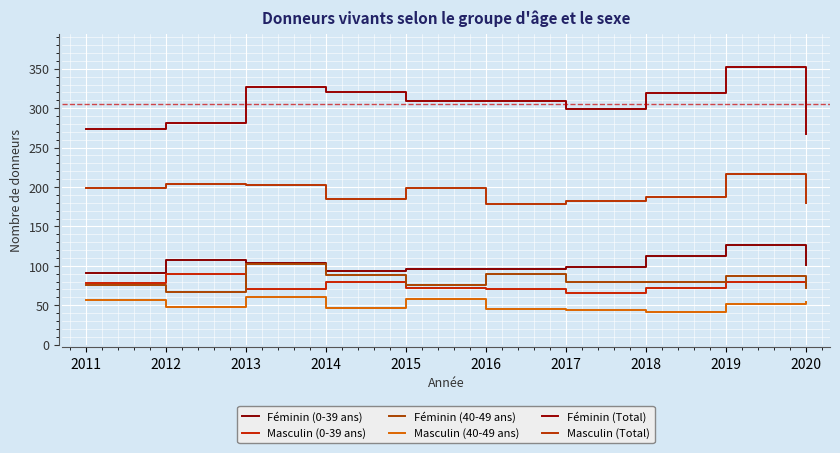

True or false: Masculin (Total) and Masculin (40-49 ans) cross at least once.

False